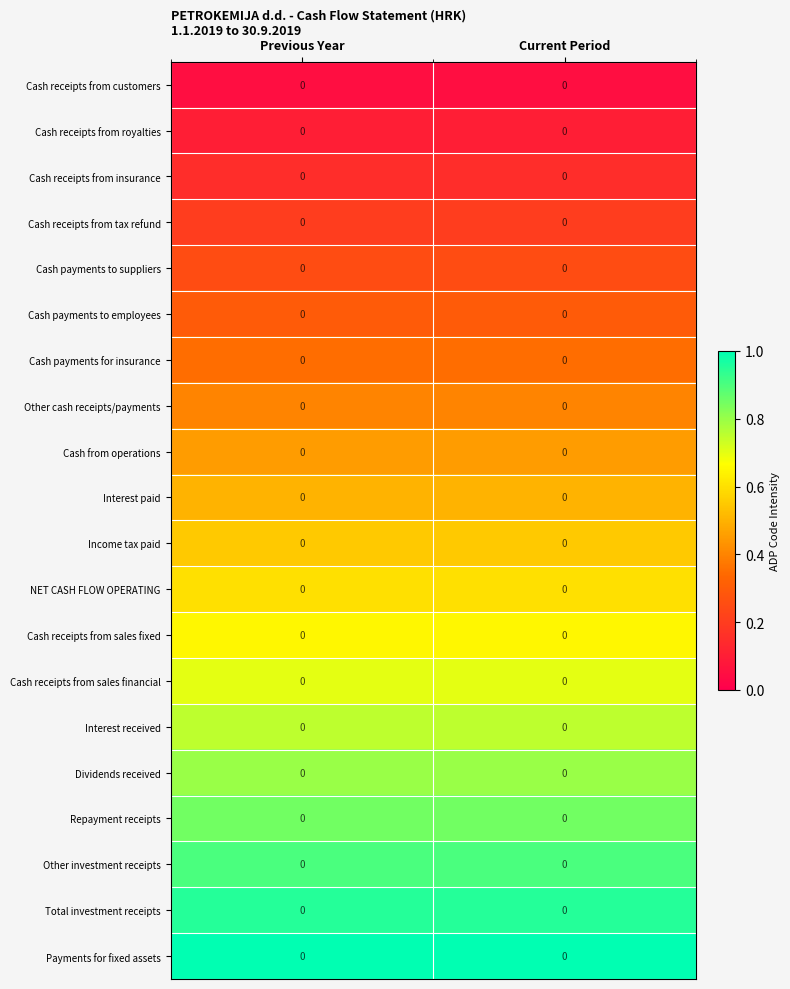

The value of Cash payments for insurance at Current Period is 0.2. True or false?

False